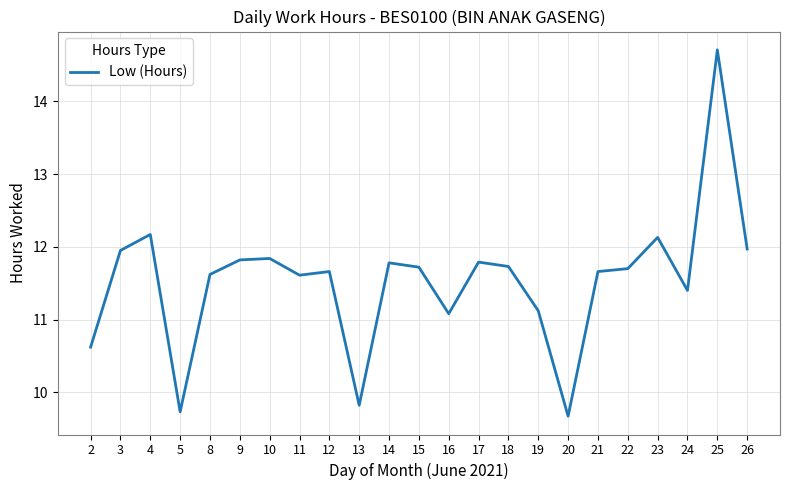

At which label does the data first exceed 11?

3